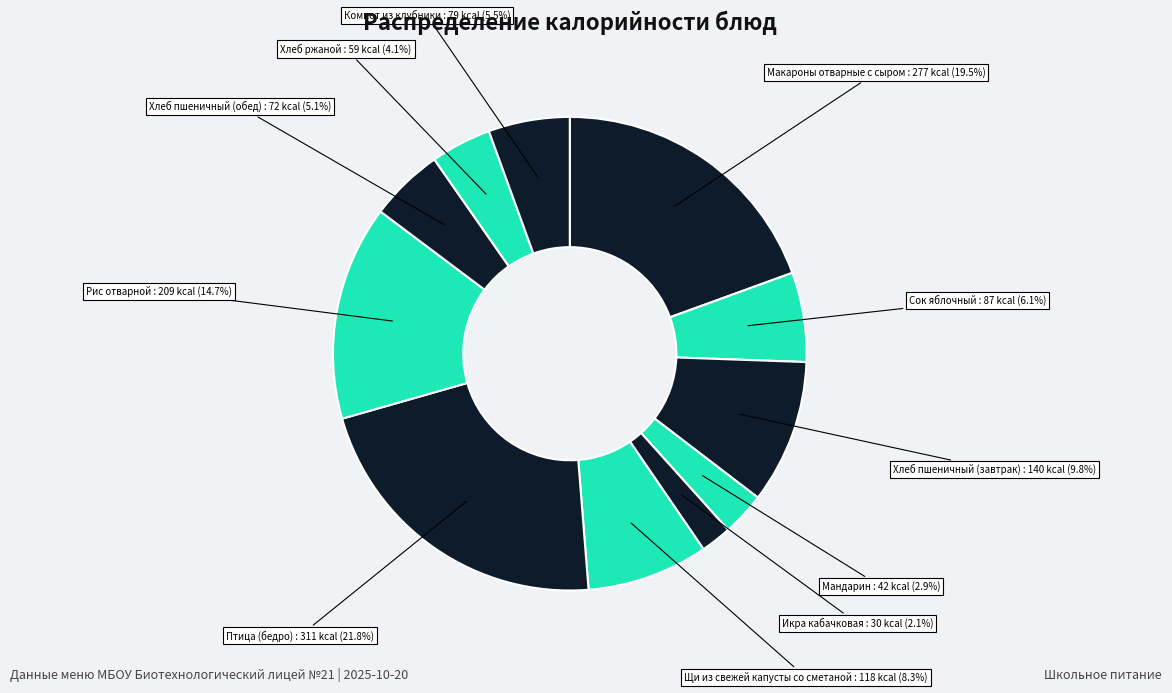

Does any single category account for the majority?

No